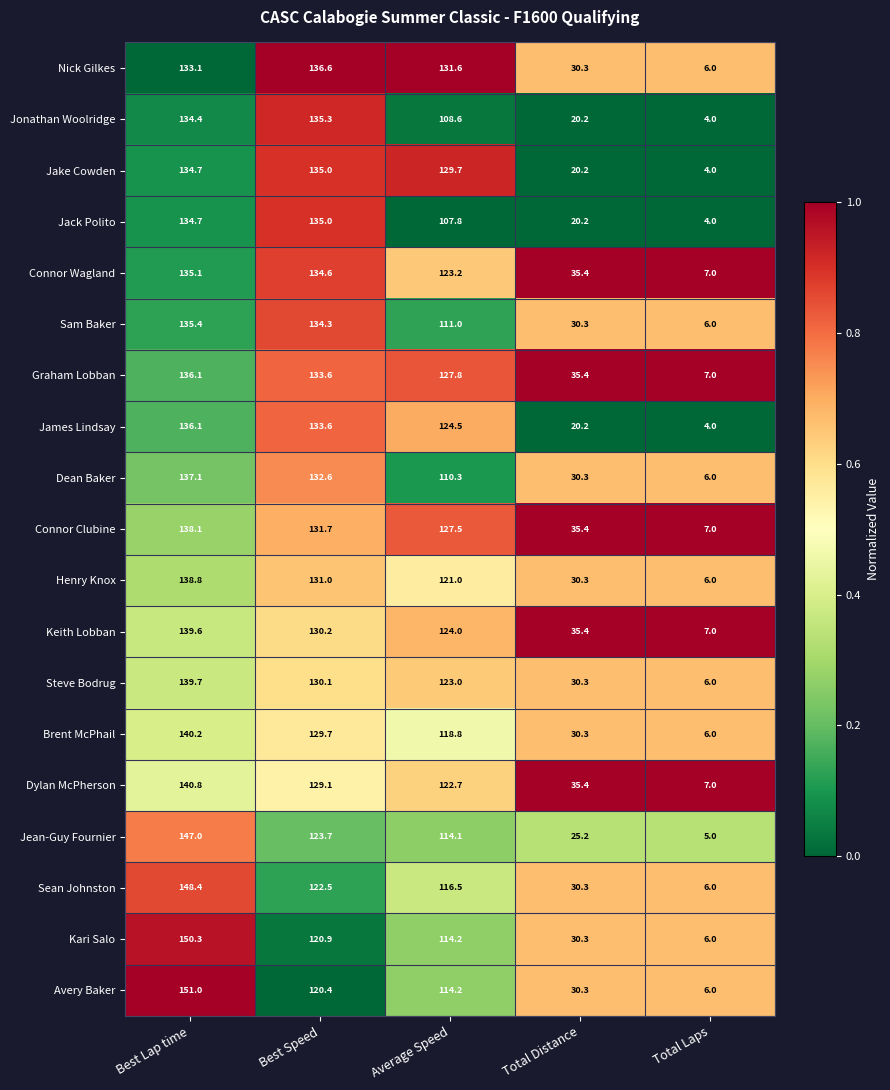

The value of Dylan McPherson at Total Laps is 7.0. True or false?

True